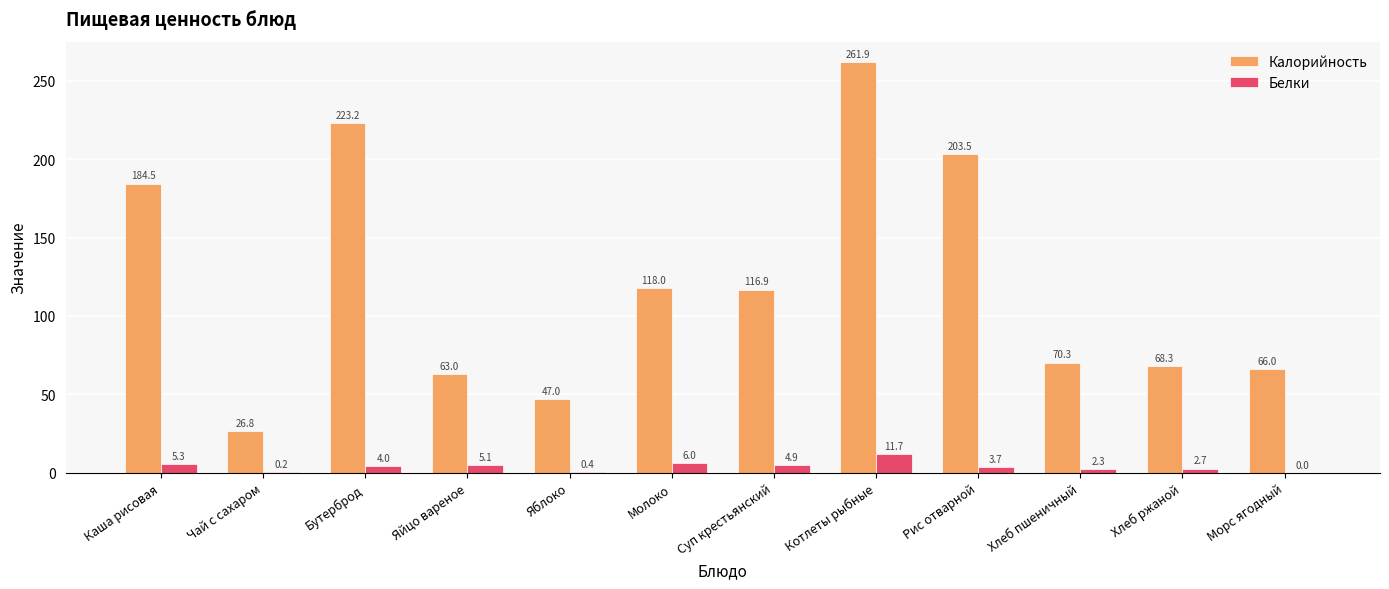

Reading right to left, extract all data points from this chart.

Калорийность: Морс ягодный=66.0	Хлеб ржаной=68.3	Хлеб пшеничный=70.3	Рис отварной=203.5	Котлеты рыбные=261.9	Суп крестьянский=116.9	Молоко=118.0	Яблоко=47.0	Яйцо вареное=63.0	Бутерброд=223.2	Чай с сахаром=26.8	Каша рисовая=184.5
Белки: Морс ягодный=0.0	Хлеб ржаной=2.7	Хлеб пшеничный=2.3	Рис отварной=3.7	Котлеты рыбные=11.7	Суп крестьянский=4.9	Молоко=6.0	Яблоко=0.4	Яйцо вареное=5.1	Бутерброд=4.0	Чай с сахаром=0.2	Каша рисовая=5.3